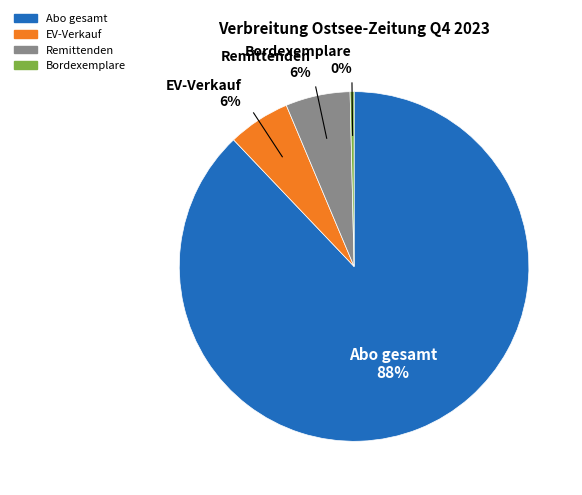

Between Abo gesamt and Bordexemplare, which is larger?

Abo gesamt